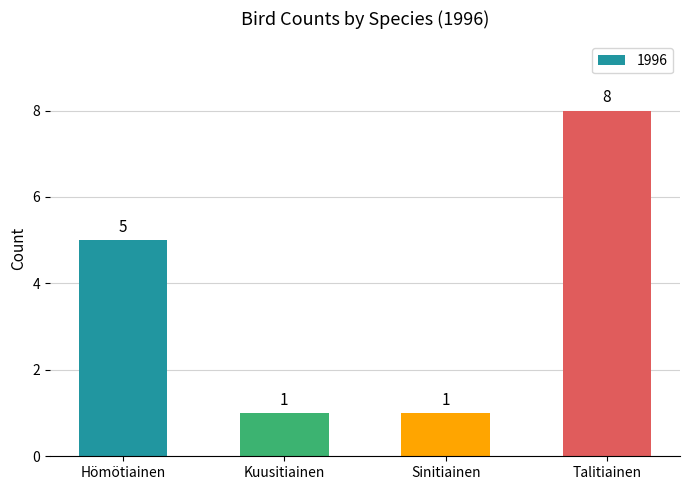

The chart shows a value of 8 at Talitiainen. True or false?

True